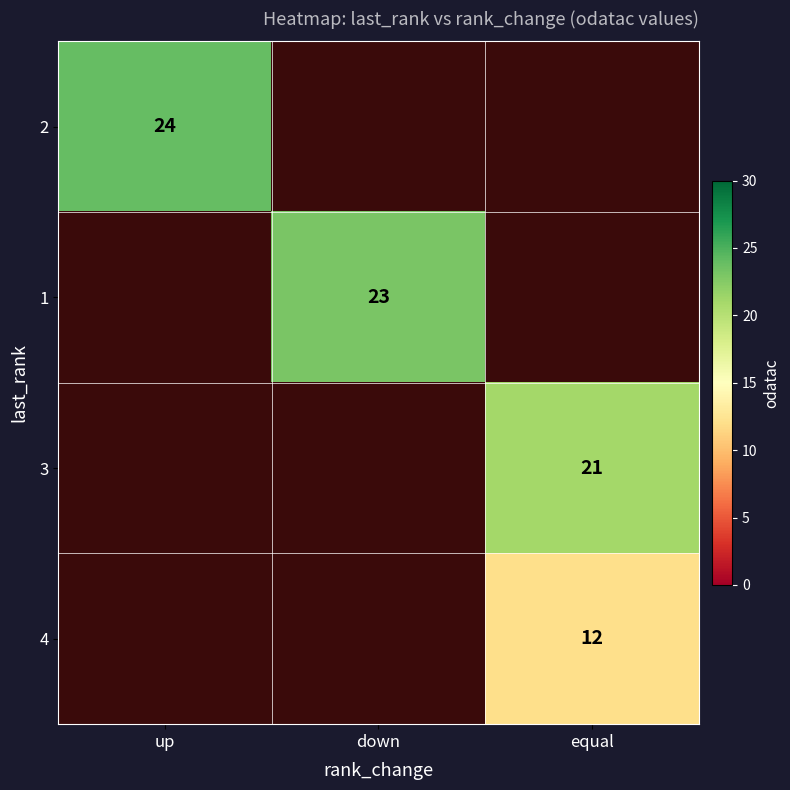

The value of 3 at equal is 21. True or false?

True